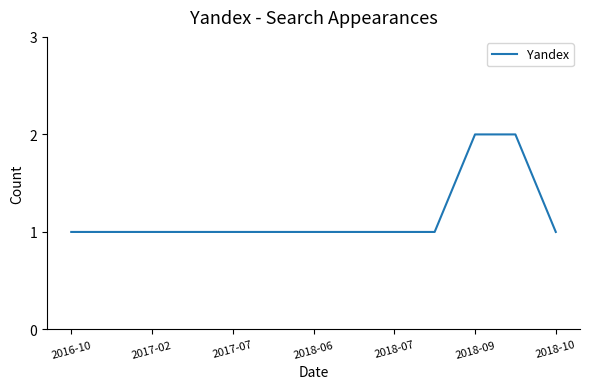

What is the difference between the maximum and minimum values?

1